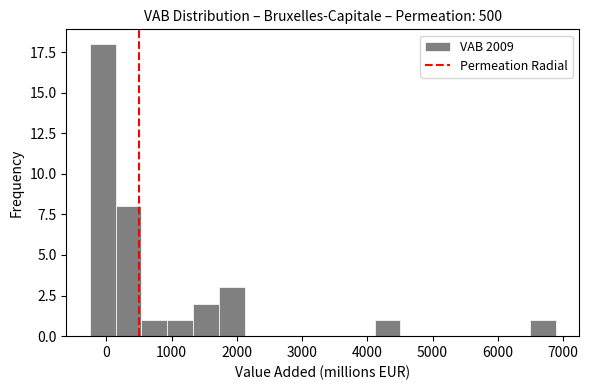

Around what value on the x-axis is the tallest bar? Give the approximate position of its centre, as read against the axis.

-100